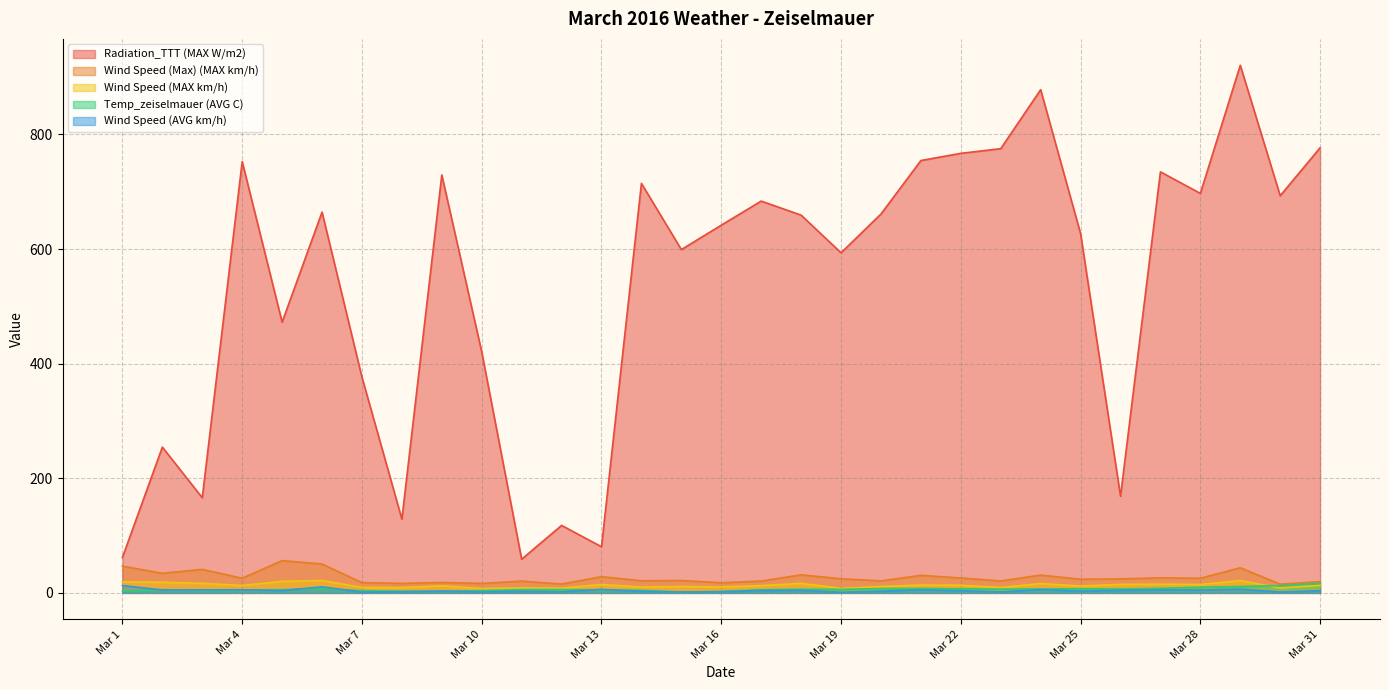

In Wind Speed (AVG km/h), how many points are lower than both neighbors (excluding endpoints)?

11